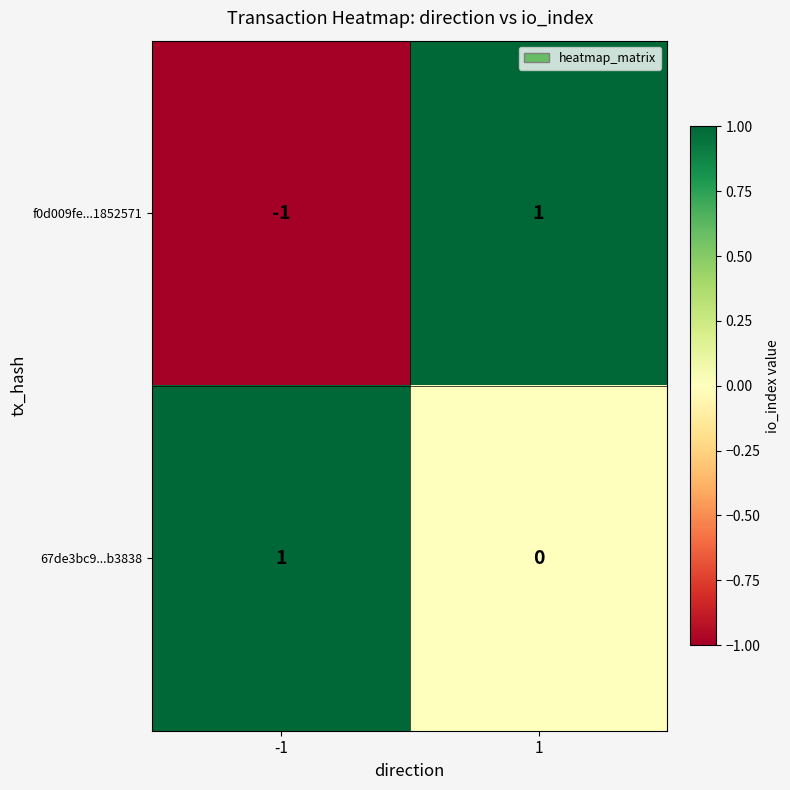

What is the total value across all series at 1?

1